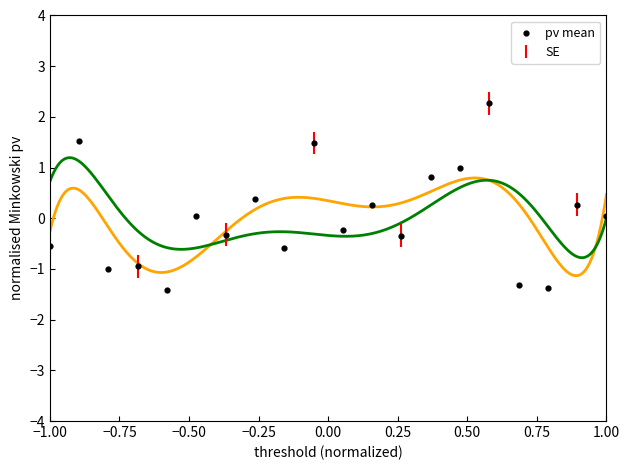

What is the range of X values (max minus min)?

2.0